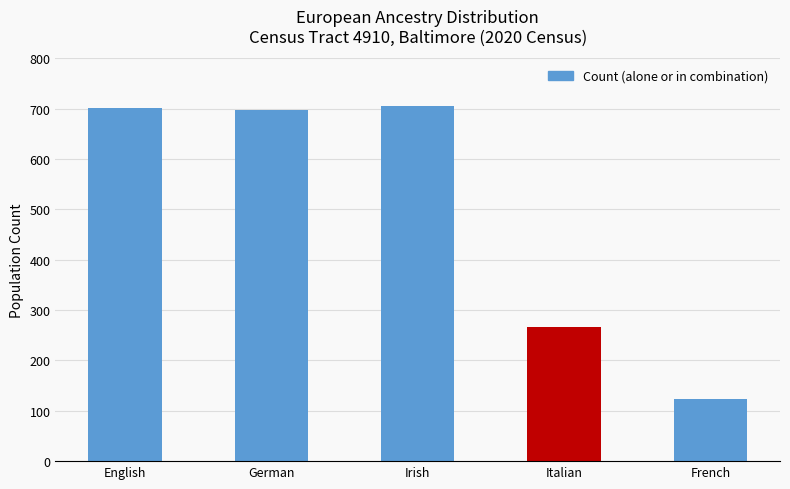

Is it true that the value at German is 698?

True